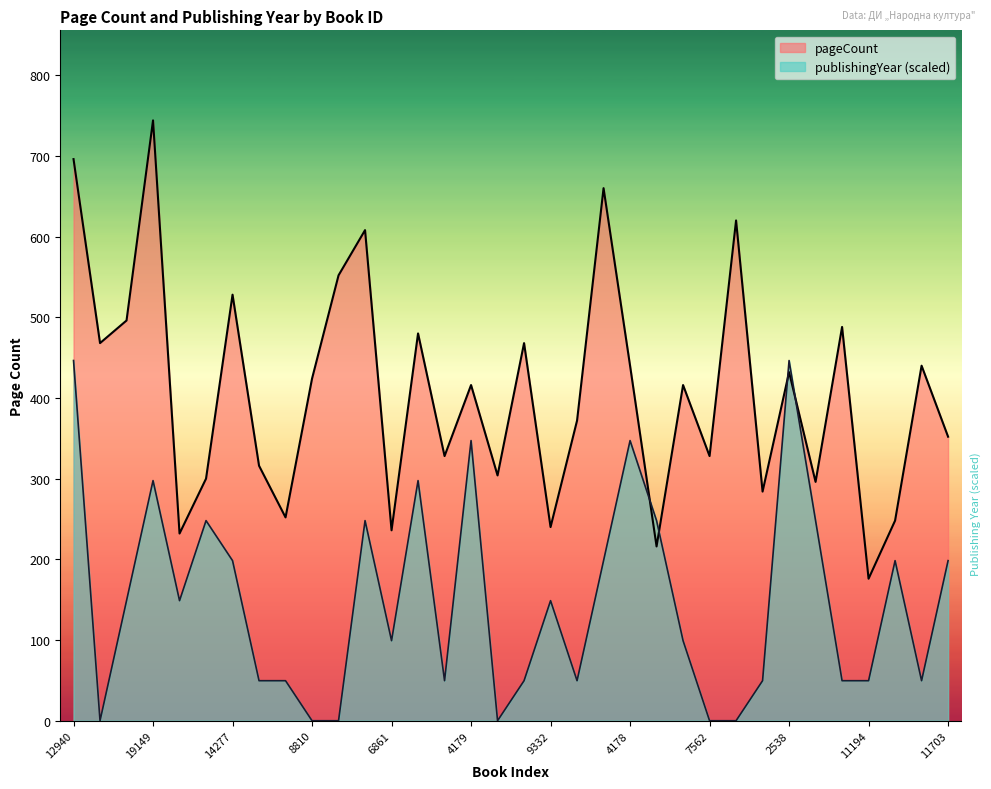

What is the difference between the highest and lowest values at 15666?

32.0